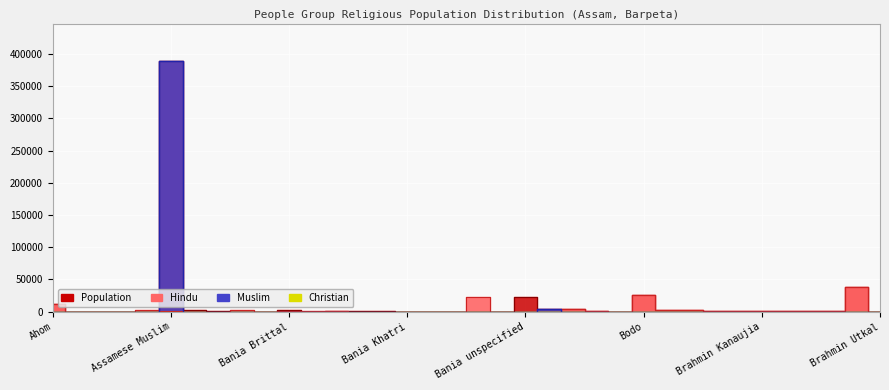

What is the average value of the Christian series?

4